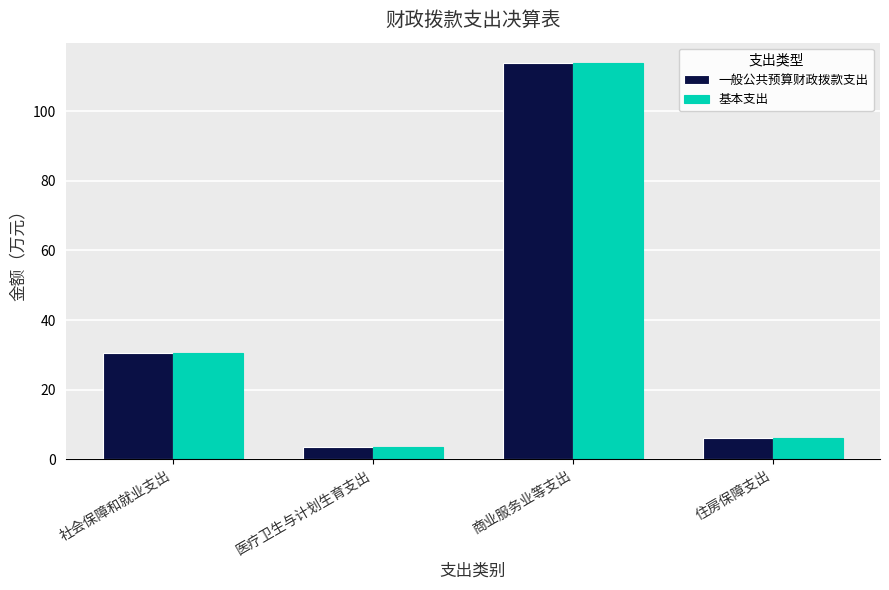

The 基本支出 series shows 30.4 at 社会保障和就业支出. True or false?

True